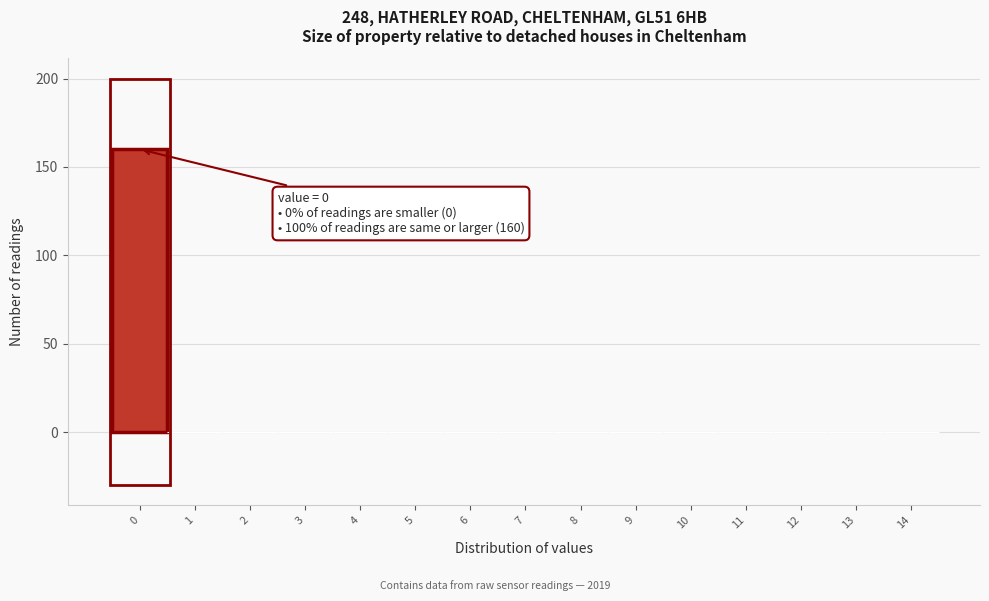

Reading left to right, transcribe all the data shown in this chart.

0=160	1=0	2=0	3=0	4=0	5=0	6=0	7=0	8=0	9=0	10=0	11=0	12=0	13=0	14=0